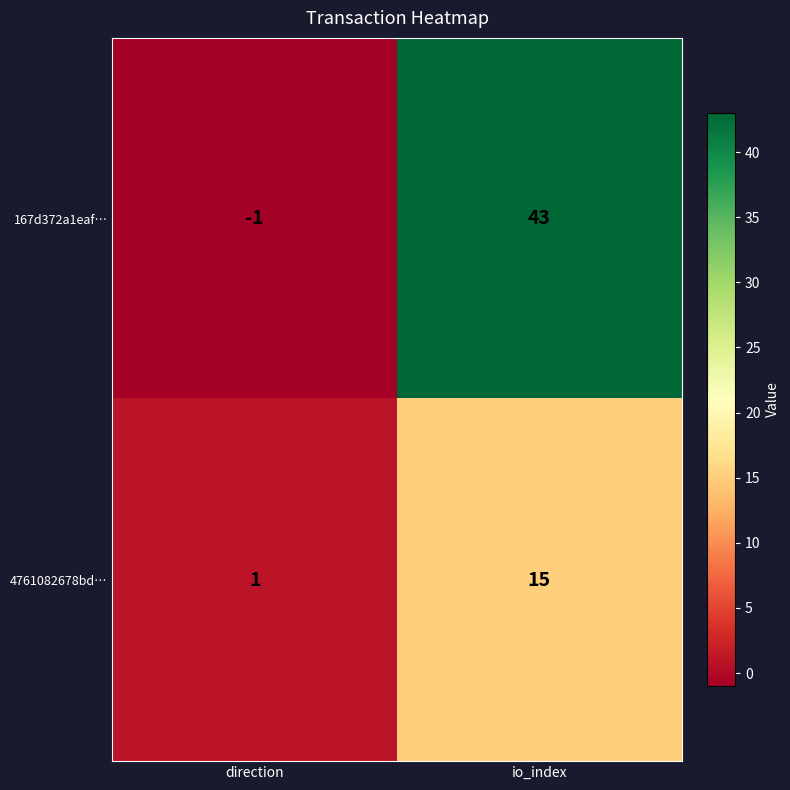

At which label does 4761082678bd… reach its peak?

io_index